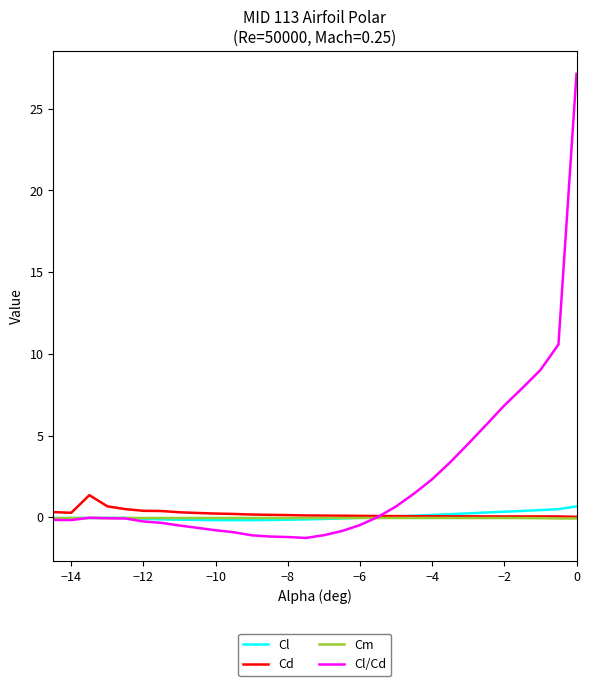

Which series has the widest spread of values?

Cl/Cd